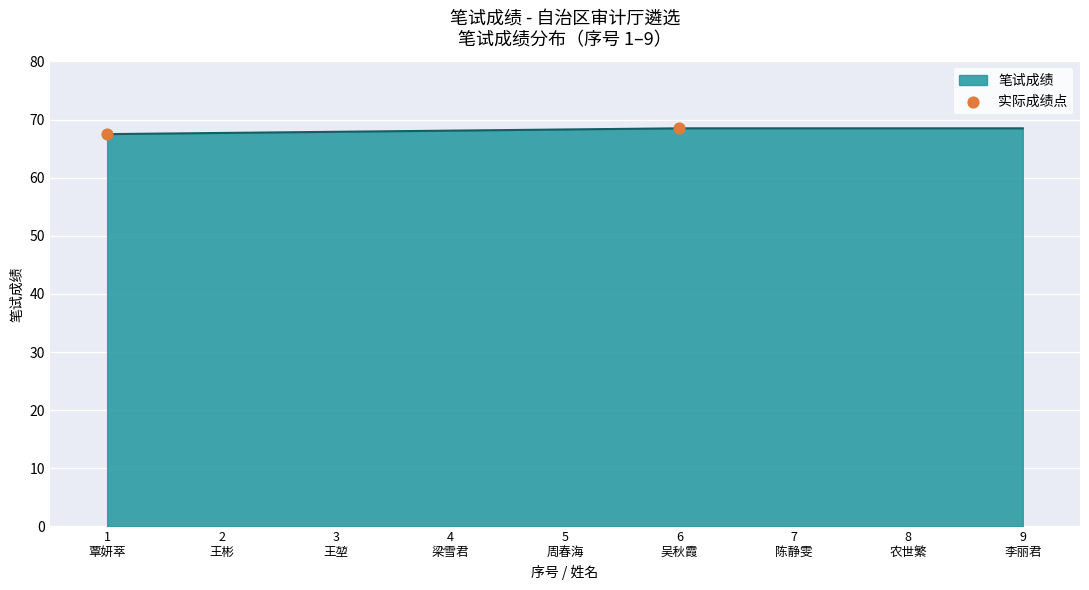

What is the smallest value displayed?

67.5